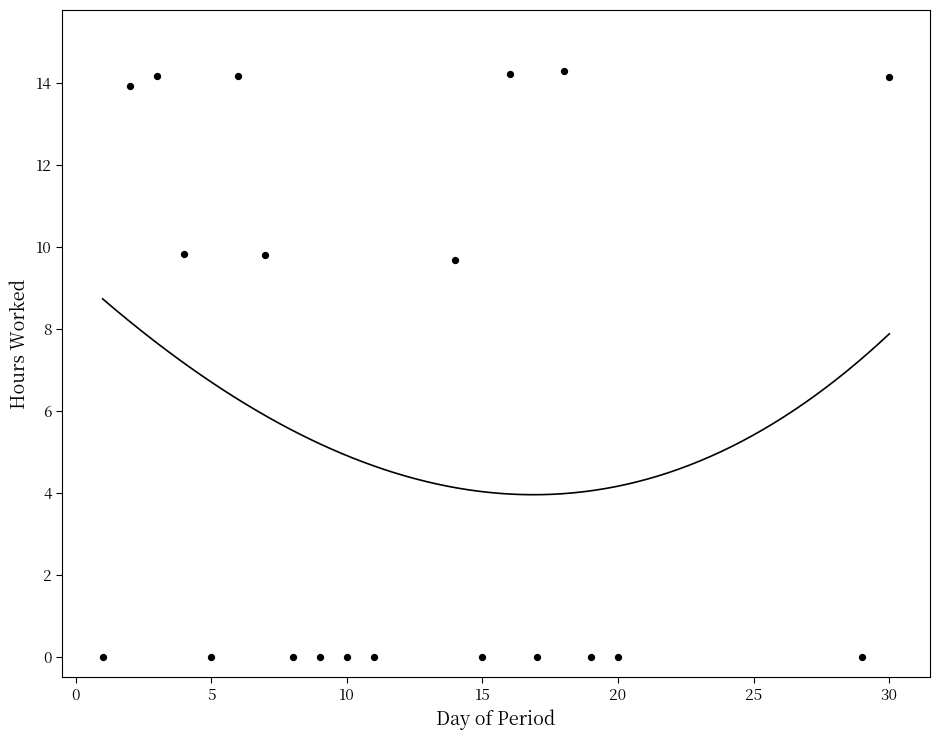

What is the range of X values (max minus min)?

29.0